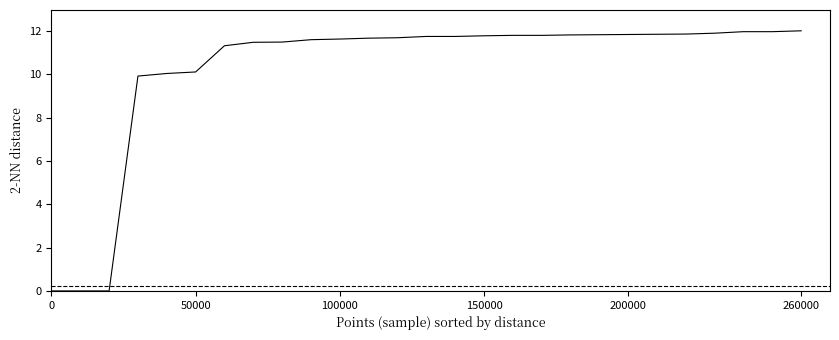

What is the difference between the maximum and minimum values?

12.0